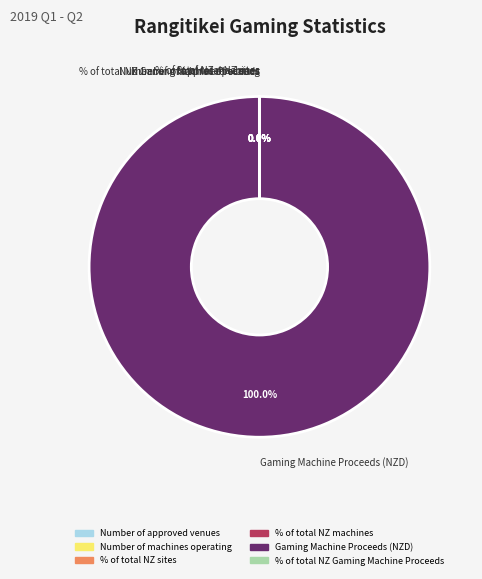

Does any single category account for the majority?

Yes